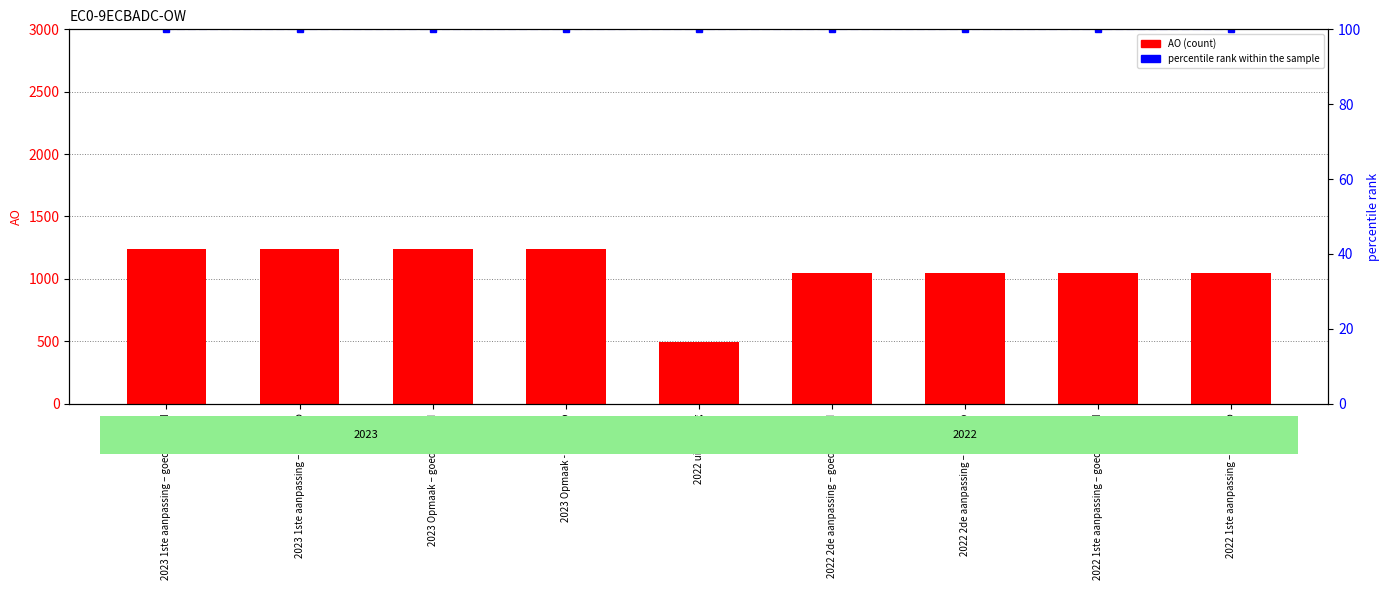

The AO series shows 491 at 2022 uitvoering. True or false?

True